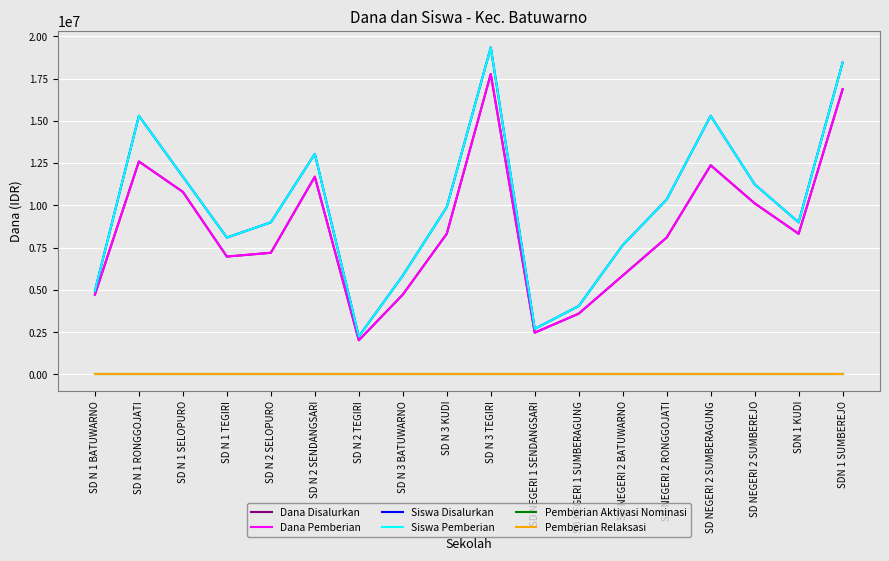

Which category has the lowest value in the Siswa Pemberian series?

SD N 2 TEGIRI